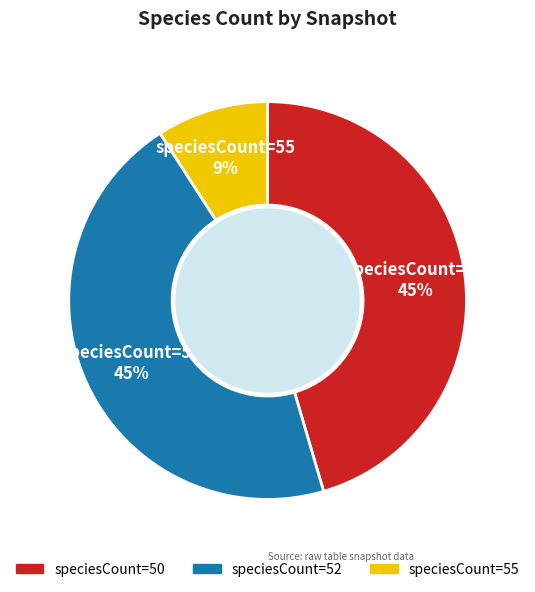

Is there any slice that represents more than half of the pie?

No